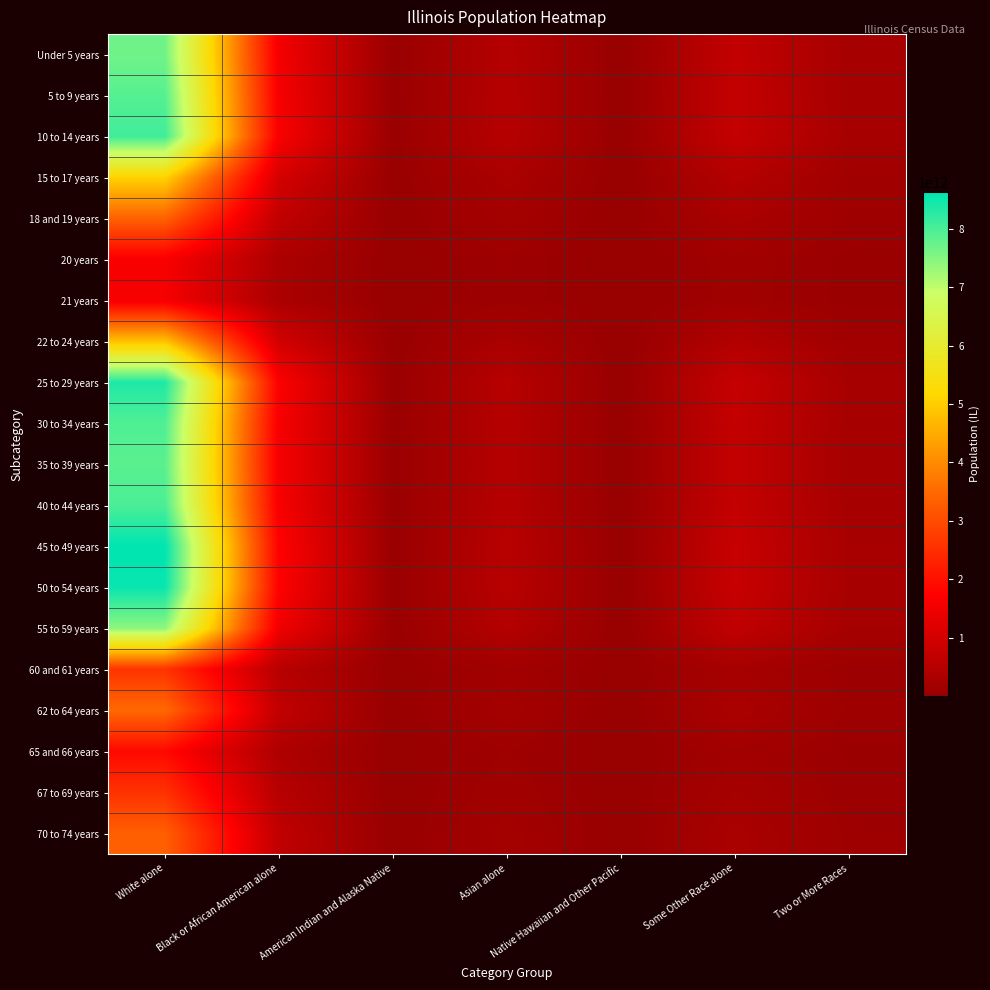

At Black or African American alone, list the series in order from largest to smallest.

45 to 49 years, 50 to 54 years, 25 to 29 years, 10 to 14 years, 40 to 44 years, 30 to 34 years, 5 to 9 years, 35 to 39 years, Under 5 years, 55 to 59 years, 15 to 17 years, 22 to 24 years, 62 to 64 years, 18 and 19 years, 70 to 74 years, 60 and 61 years, 67 to 69 years, 65 and 66 years, 20 years, 21 years